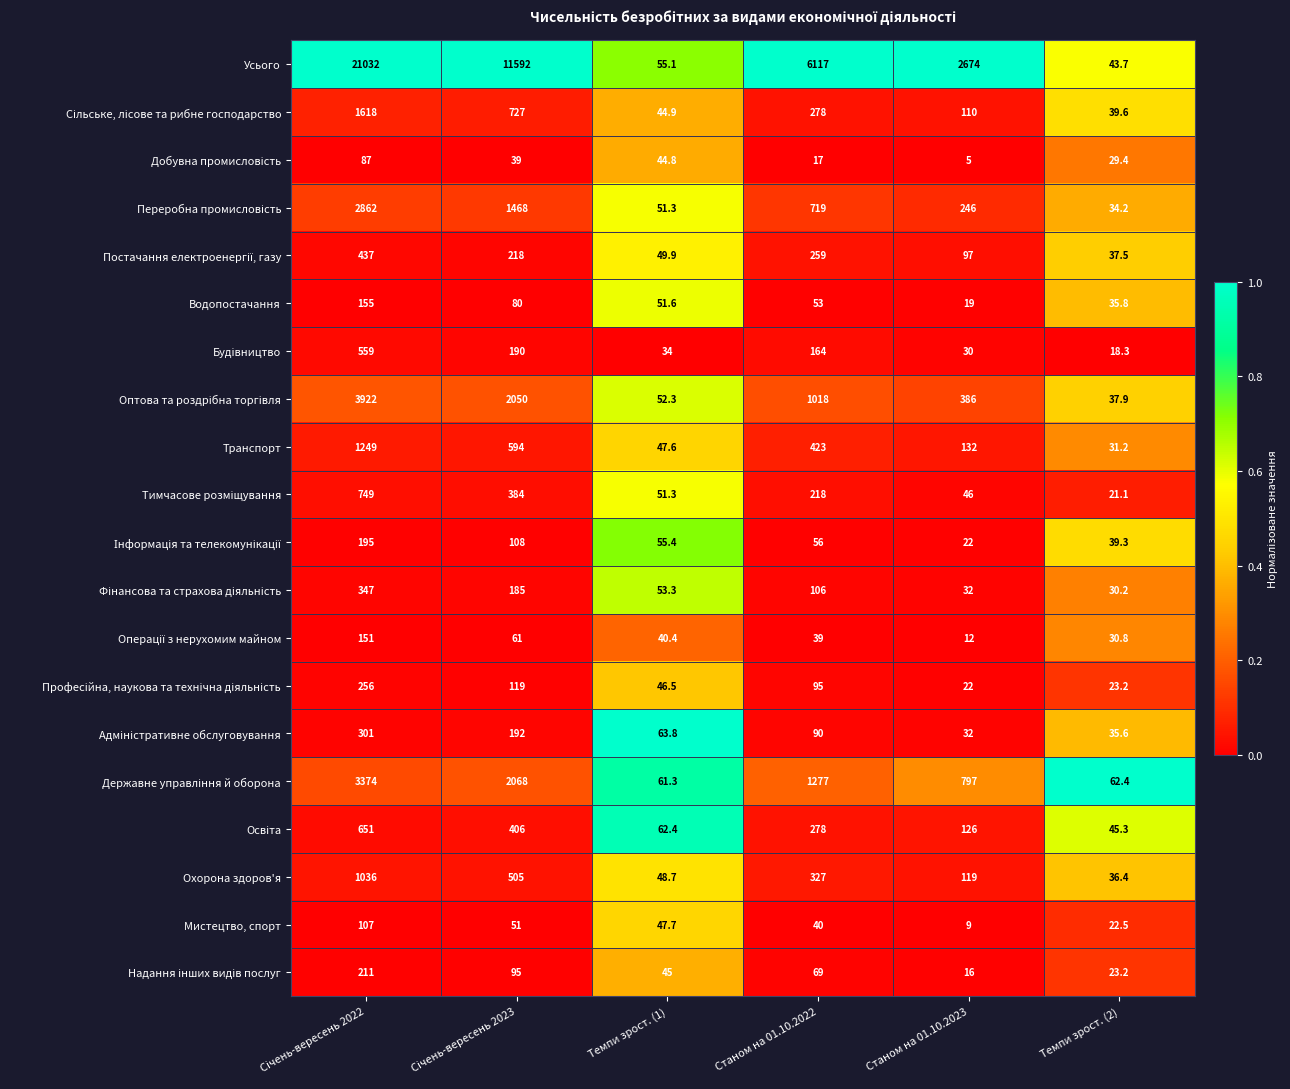

Which series has the widest spread of values?

Усього